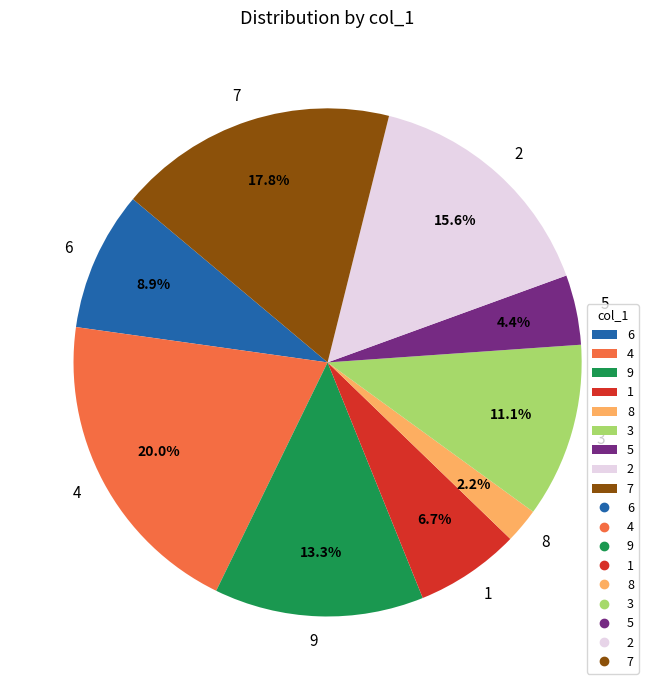

What is the total percentage of 9 and 2?

28.9%